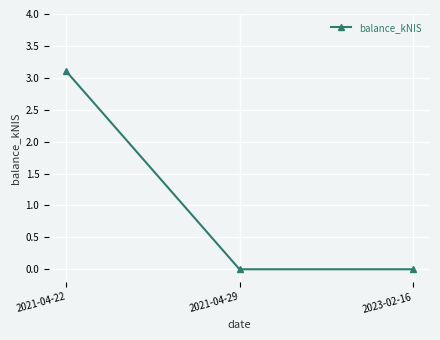

What is the difference between the maximum and minimum values?

3.1